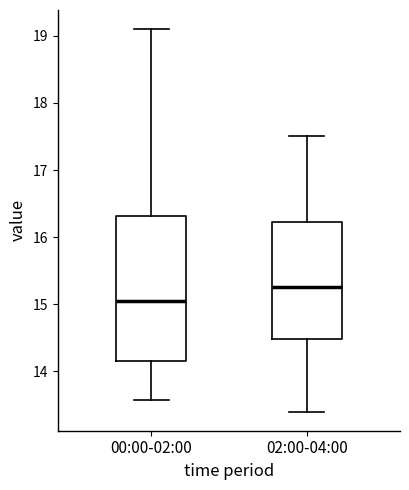

Where does the upper whisker of the box for 00:00-02:00 end on the y-axis? The values are not printed on the chart, so give them approximately, as read against the axis.

19.1